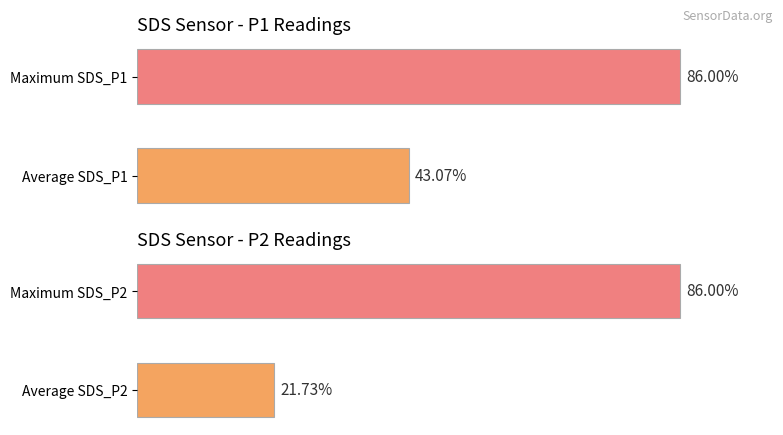

How many bars are there in total?

4